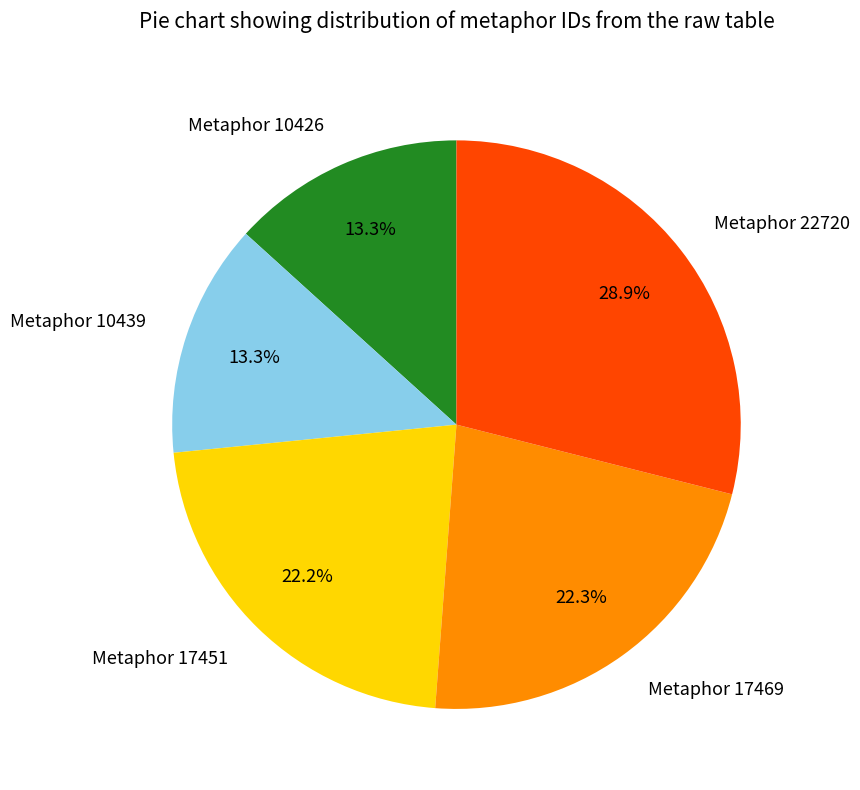

How many slices are in this pie chart?

5